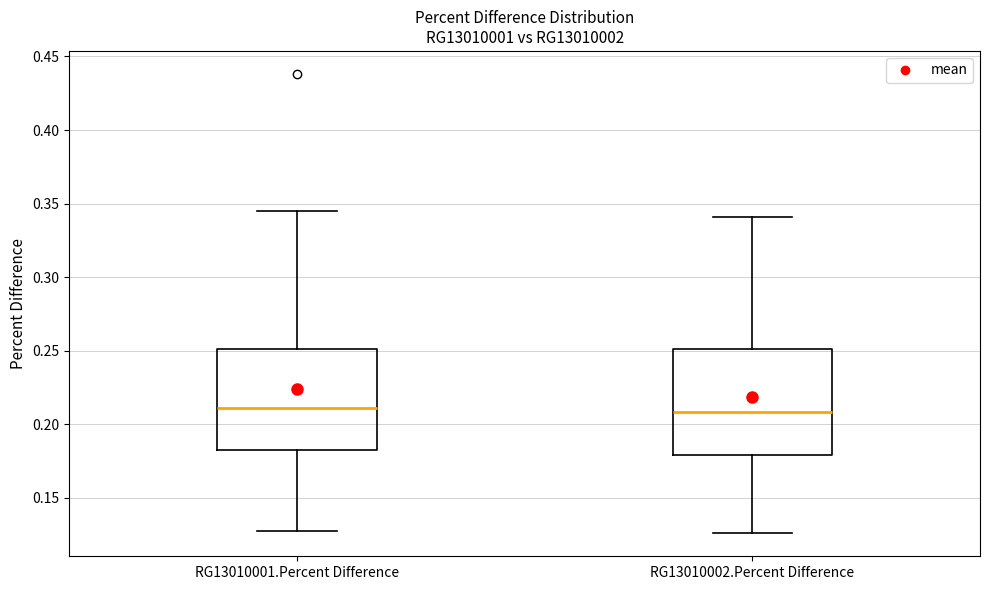

Where does the median line of the box for RG13010002.Percent Difference sit on the y-axis? The values are not printed on the chart, so give them approximately, as read against the axis.

0.210